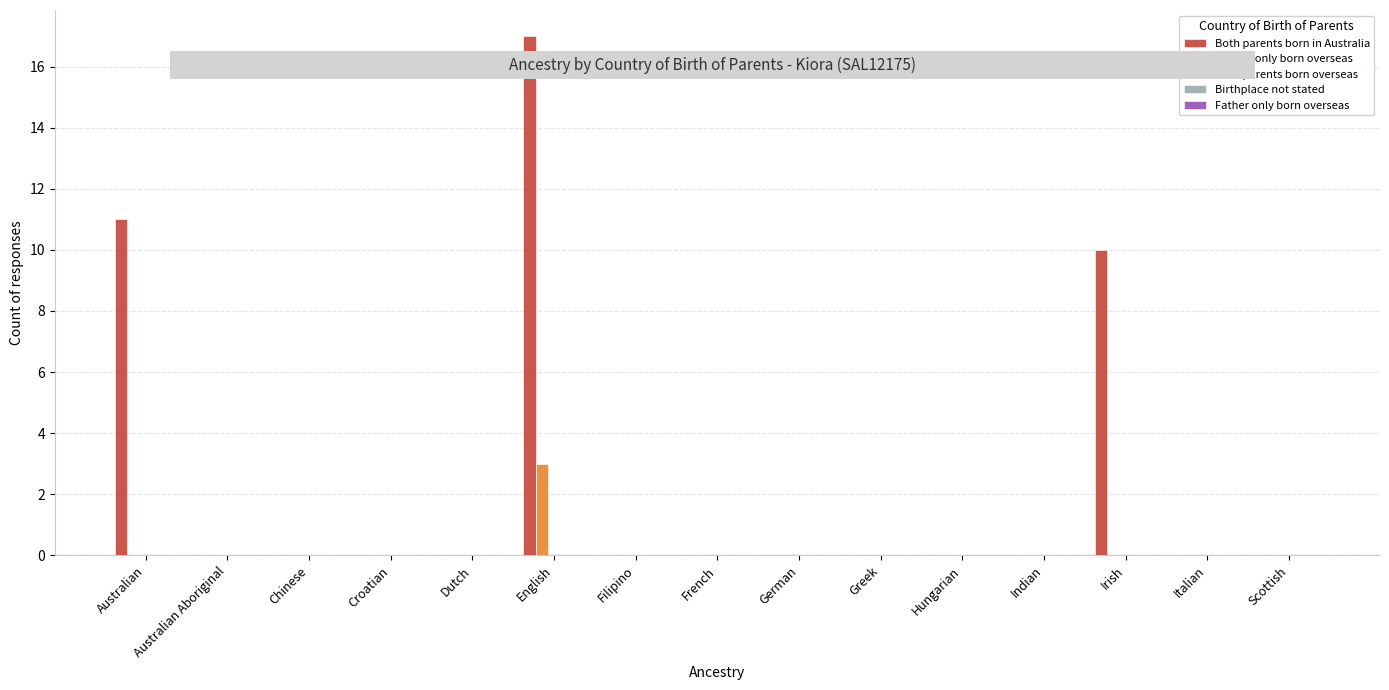

What is the highest value of the Mother only born overseas series?

3